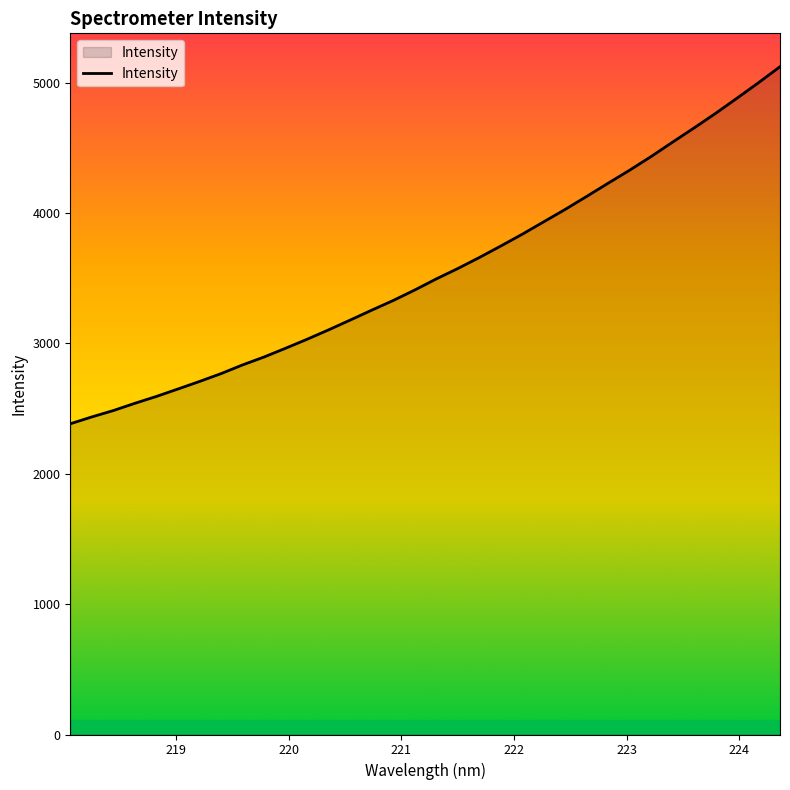

True or false: there are more than 0 points higher than both neighbors.

False